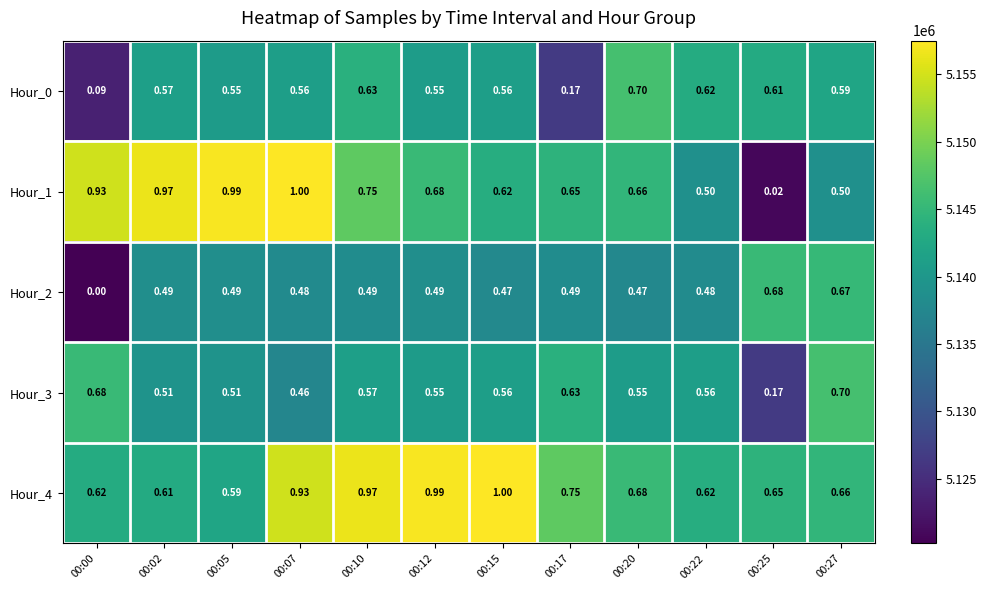

Is the value of Hour_0 at 00:05 greater than the value of Hour_1 at 00:07?

No